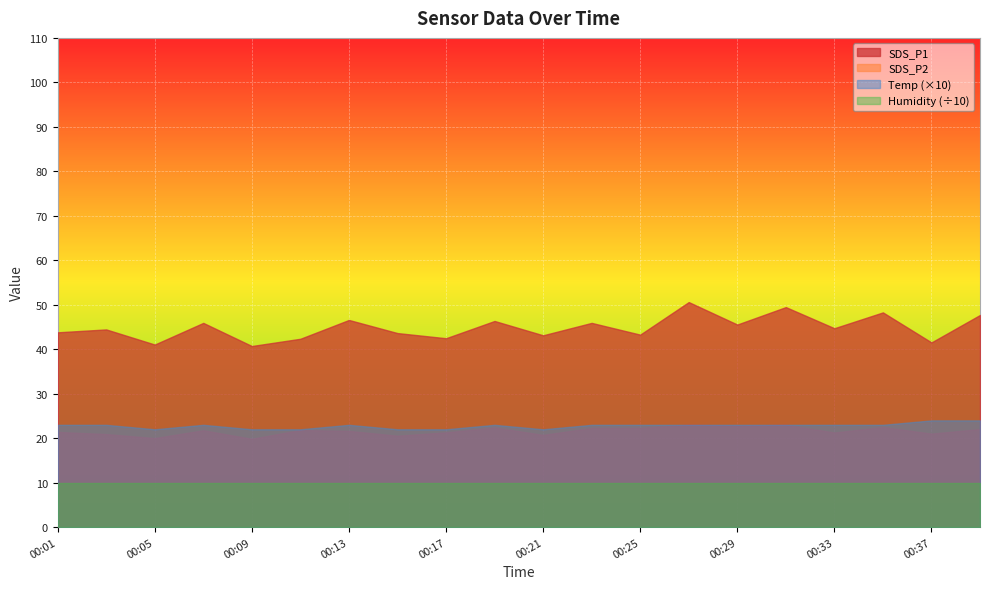

At which label is SDS_P2 closest to 21?

00:37